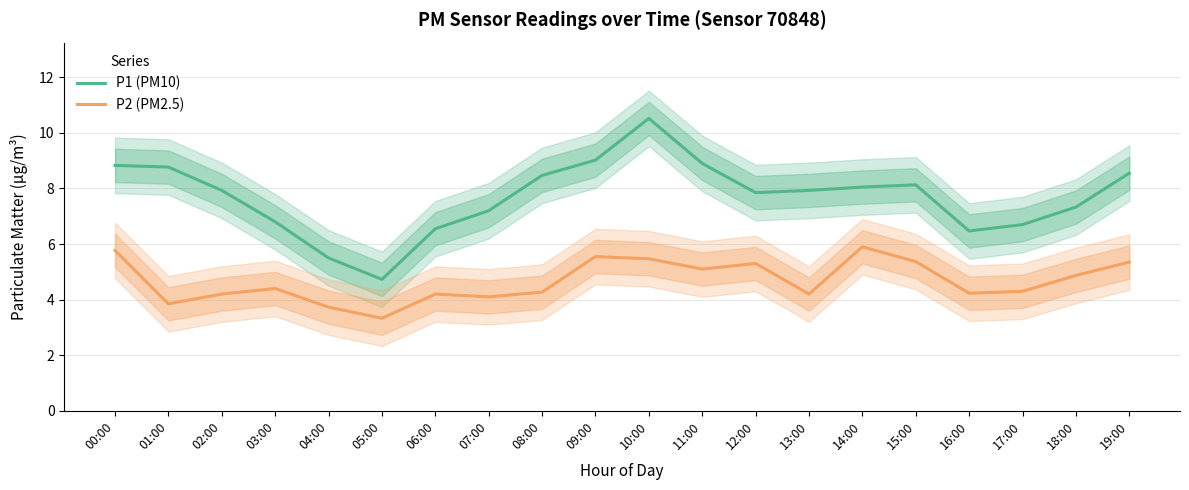

What is the smallest value displayed?

3.3